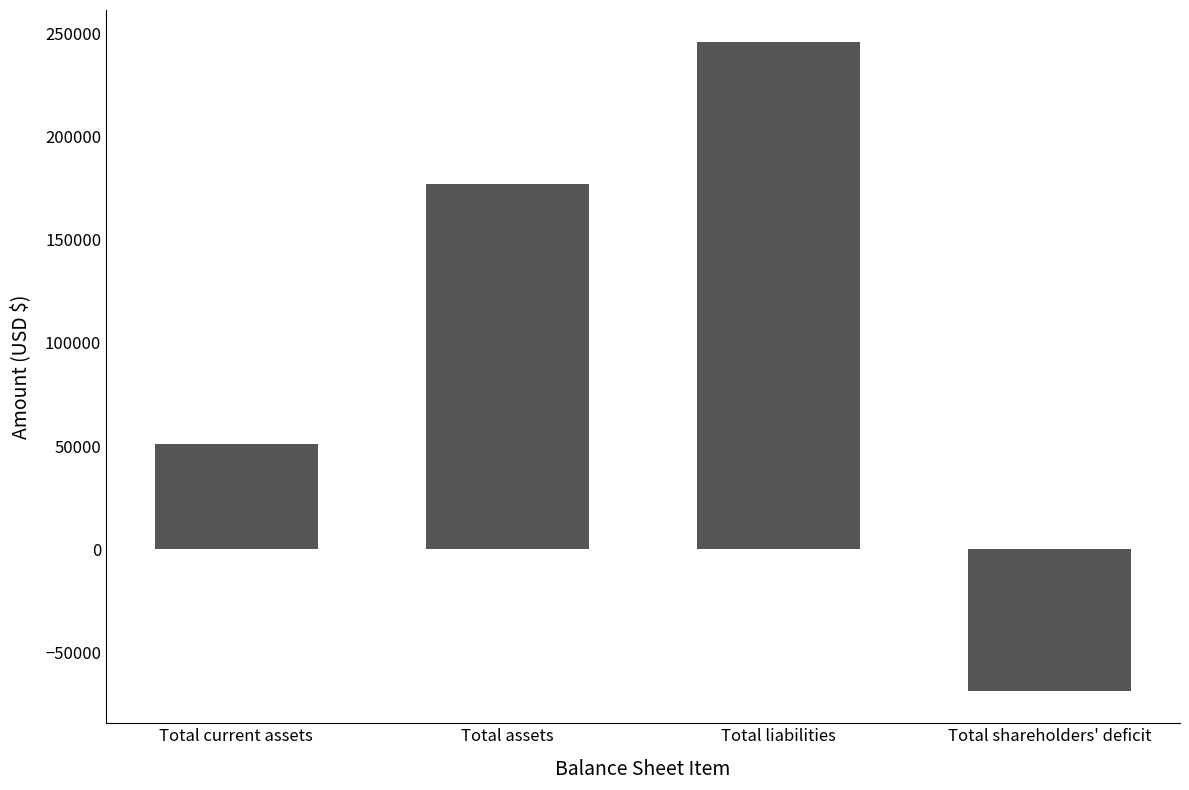

Read the value at Total shareholders' deficit, to the nearest 10.

-68550